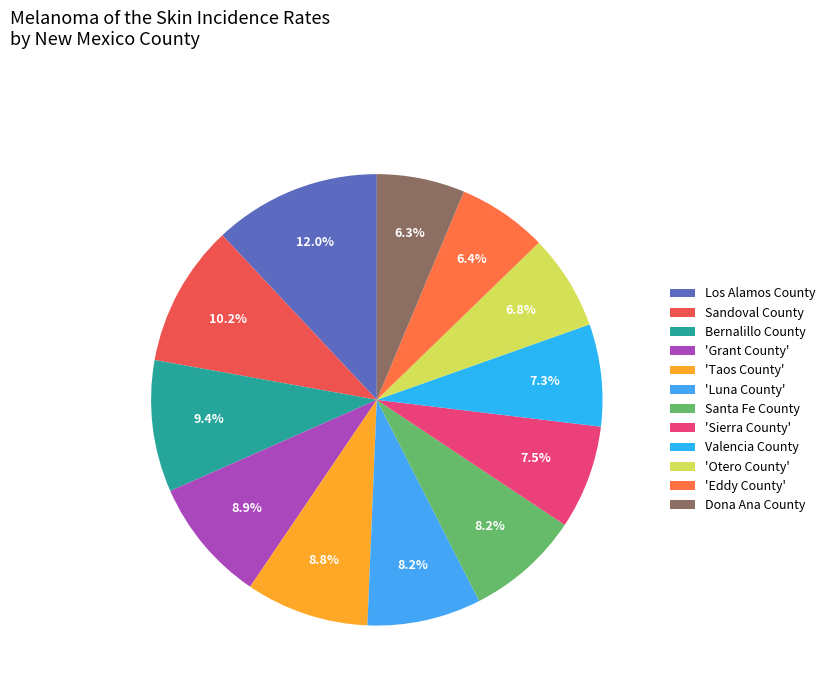

Is it true that Santa Fe County is 1% of the pie?

False